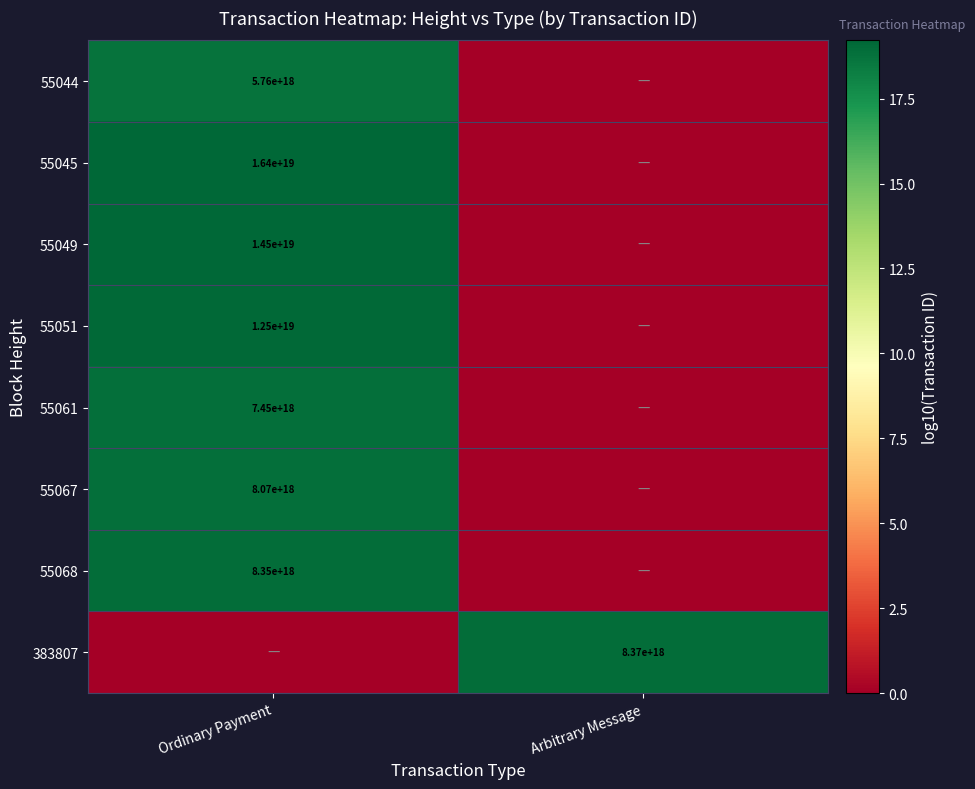

Is it true that 55061 equals 7450000000000000000 at Ordinary Payment?

True